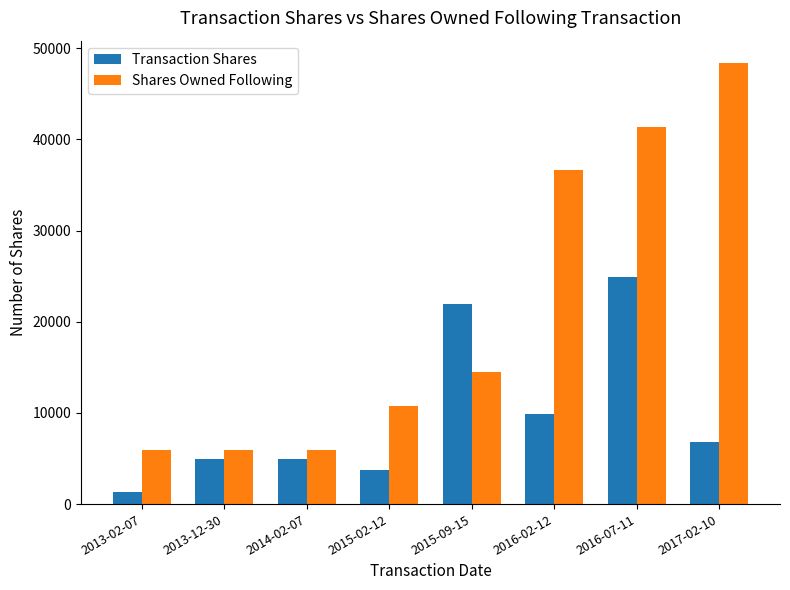

What is the approximate value of Shares Owned Following at 2015-09-15, to the nearest 50?

14450